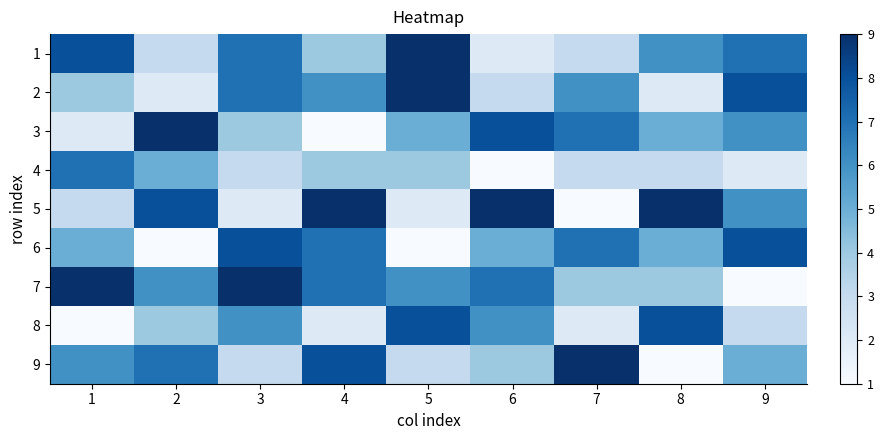

Rank the series by their maximum value, from highest to lowest.

1, 2, 3, 5, 7, 9, 6, 8, 4